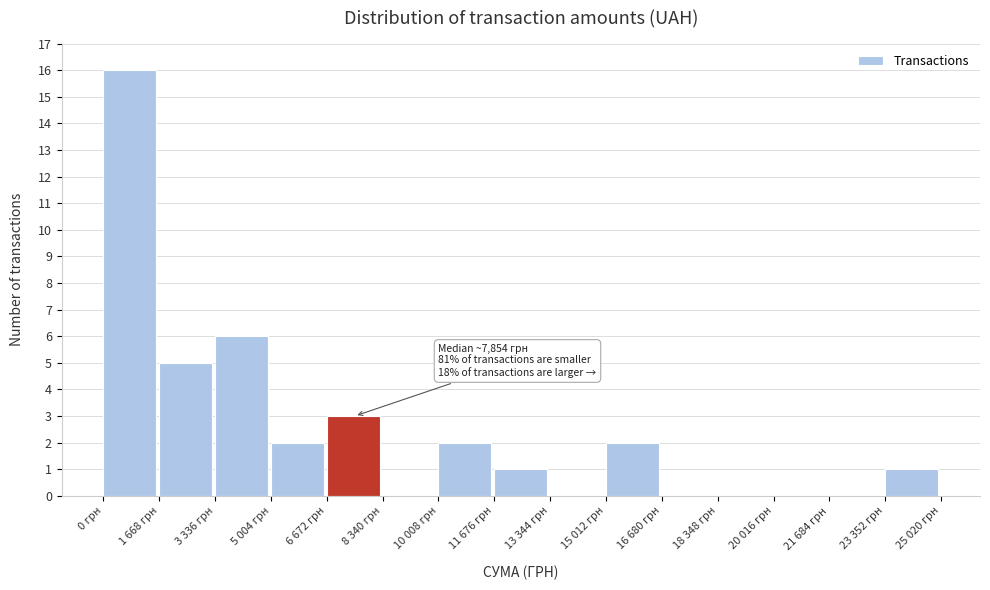

Reading left to right, extract all data points from this chart.

0 грн=16	1 668 грн=5	3 336 грн=6	5 004 грн=2	6 672 грн=3	8 340 грн=0	10 008 грн=2	11 676 грн=1	13 344 грн=0	15 012 грн=2	16 680 грн=0	18 348 грн=0	20 016 грн=0	21 684 грн=0	23 352 грн=1